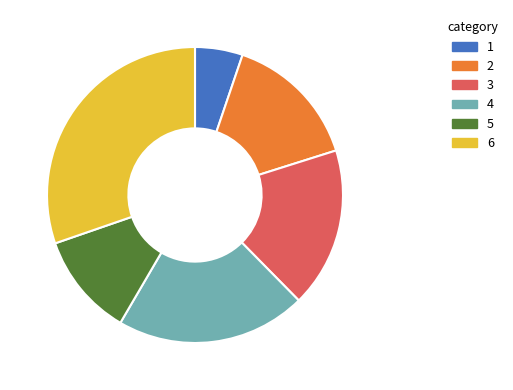

Does 5 represent more than half of the total?

No